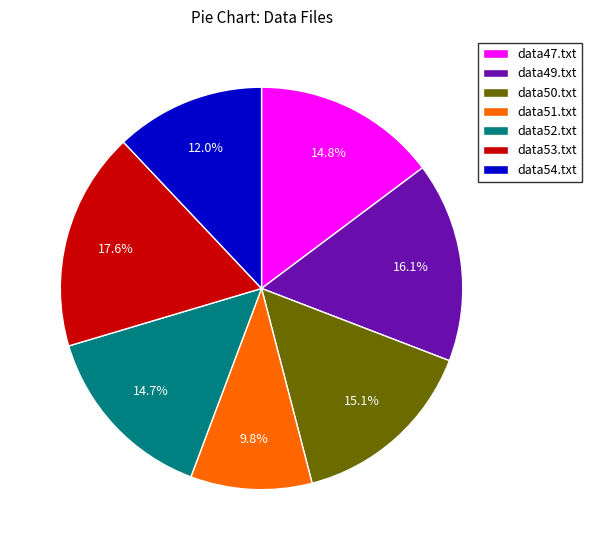

What is the smallest slice in the pie chart?

data51.txt